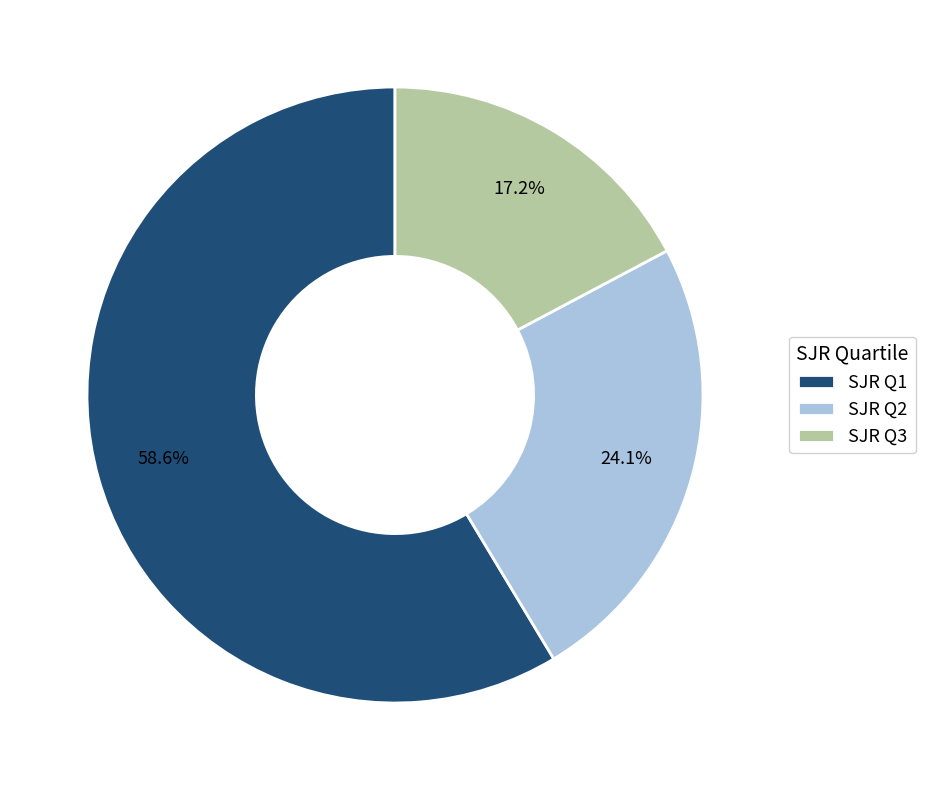

Which category has the biggest portion of the pie?

SJR Q1